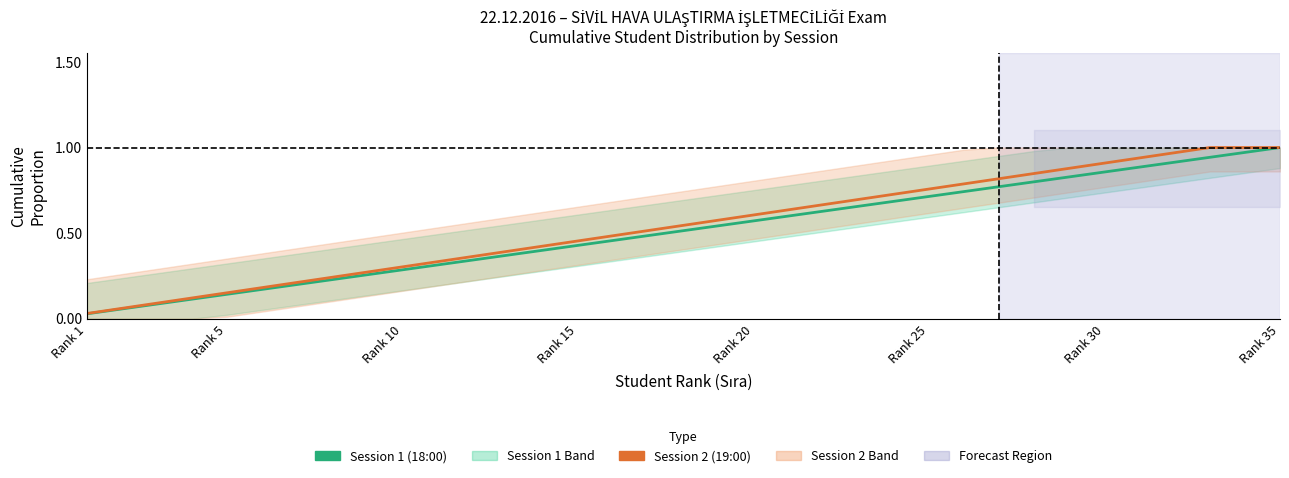

True or false: Session 2 (19:00) and Session 1 (18:00) cross at least once.

False